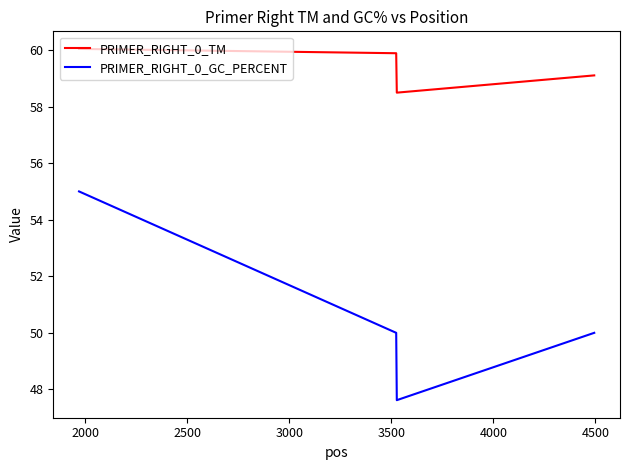

How many lines are shown in the chart?

2